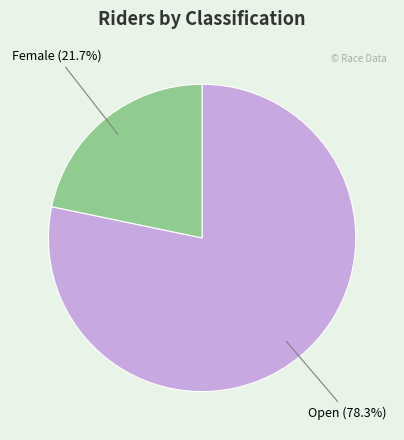

Does any single category account for the majority?

Yes